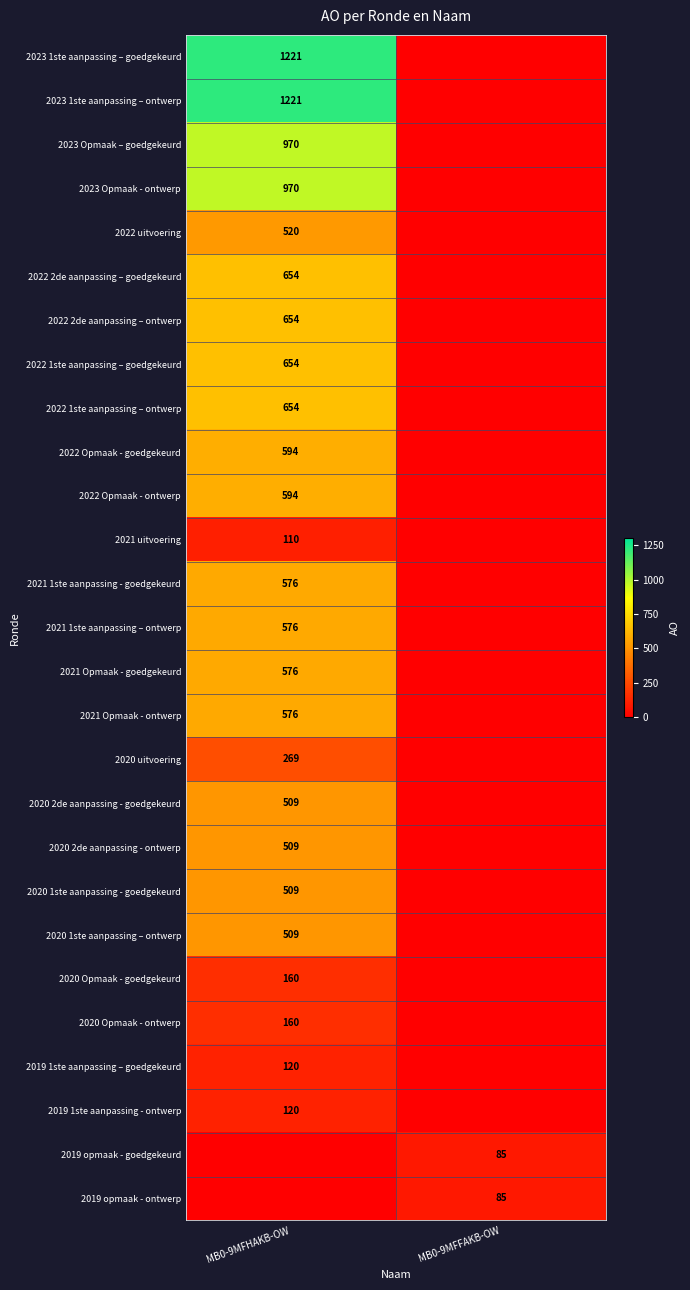

How many distinct data groups are displayed?

27